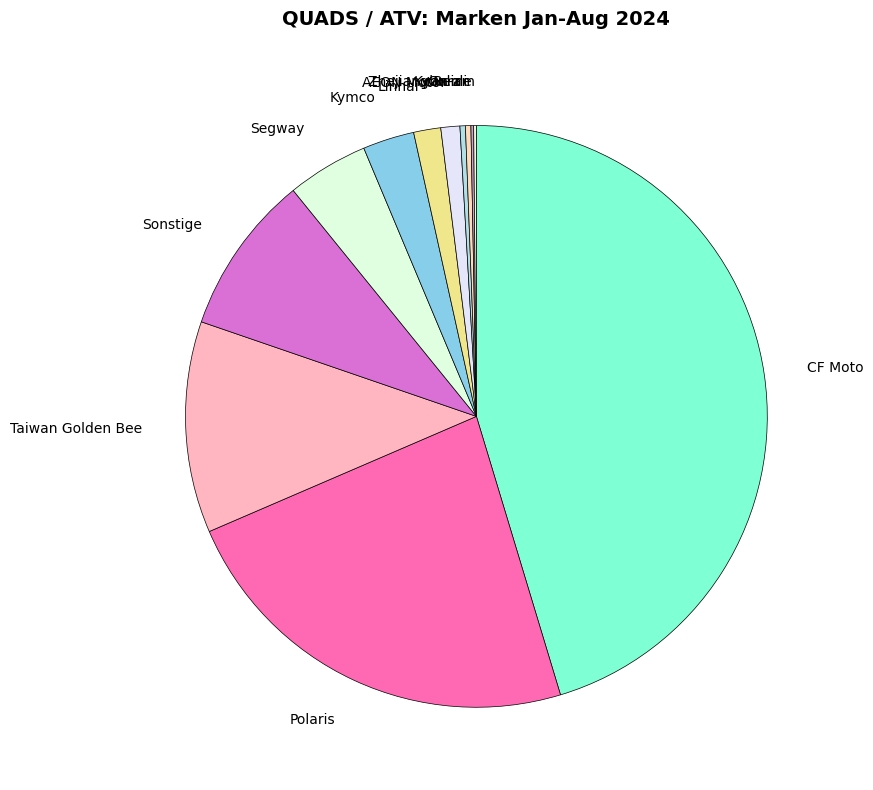

Is it true that Kymco is 18% of the pie?

False